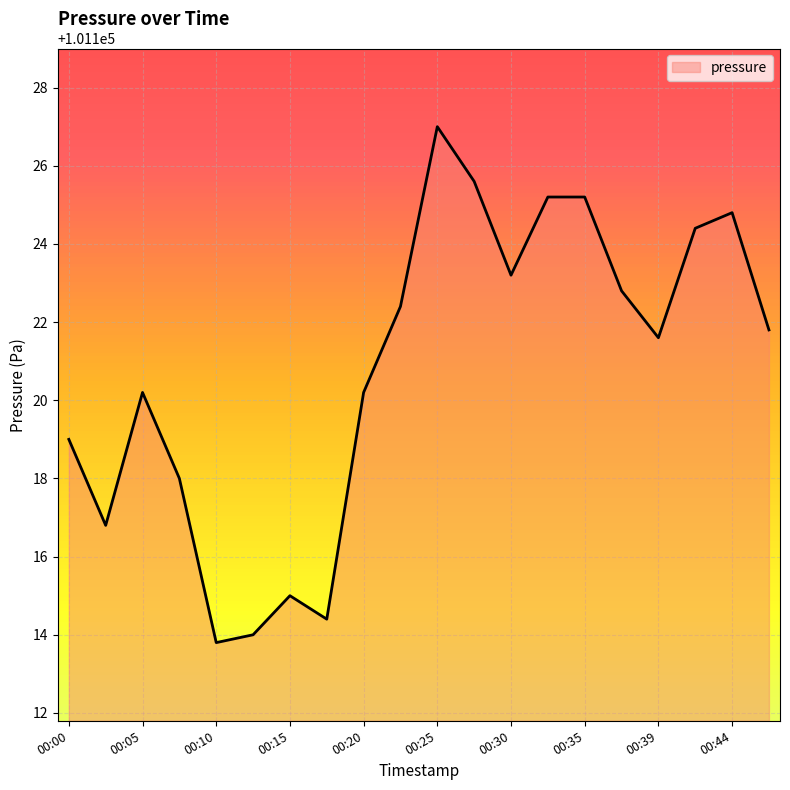

What is the minimum value shown in the chart?

101113.8